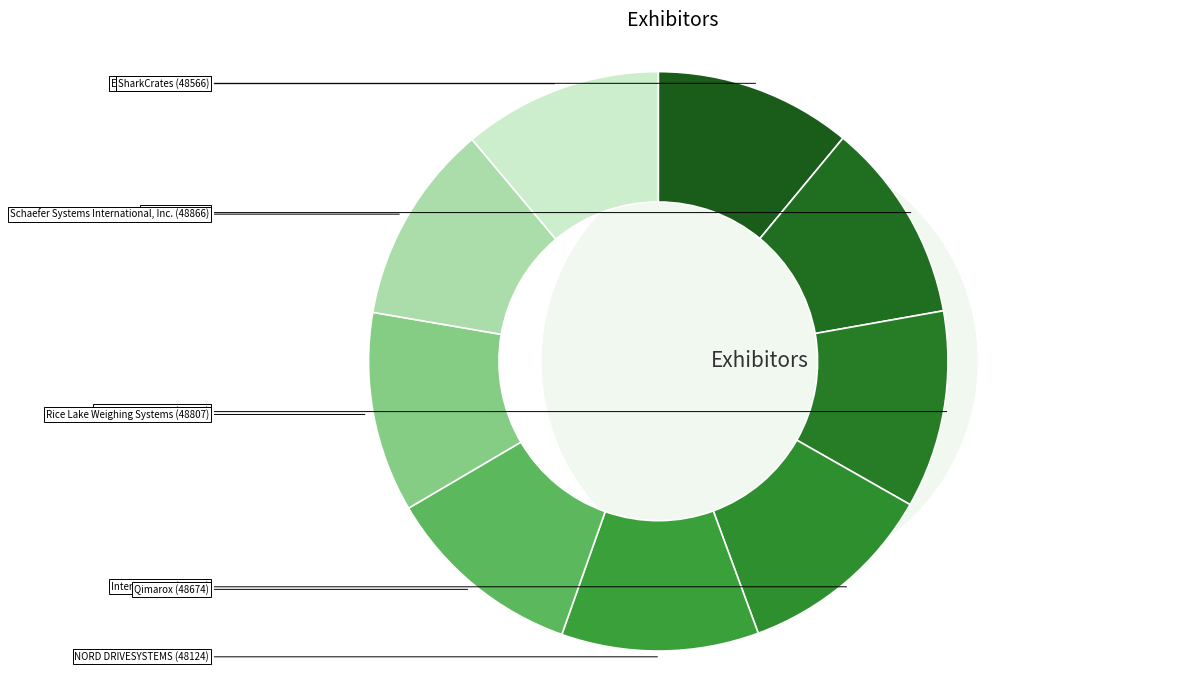

Count the number of slices in the pie.

9